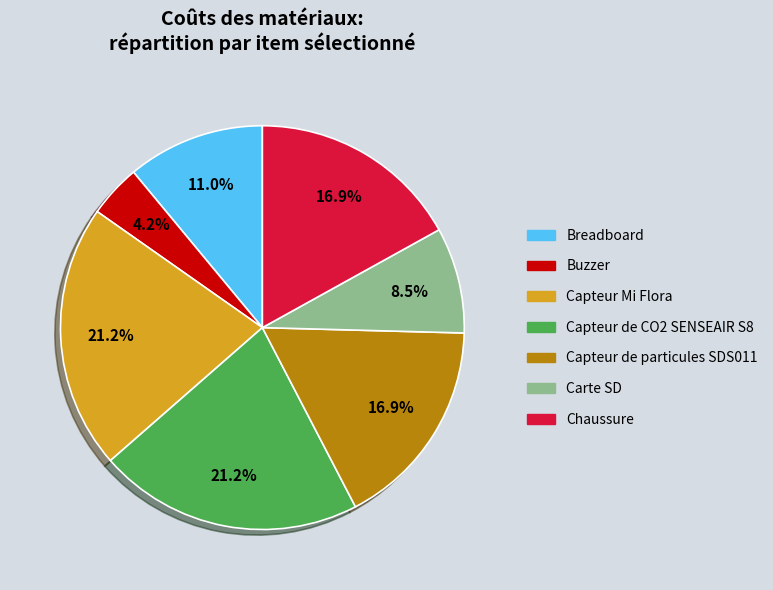

Is the sum of Breadboard and Carte SD greater than half?

No